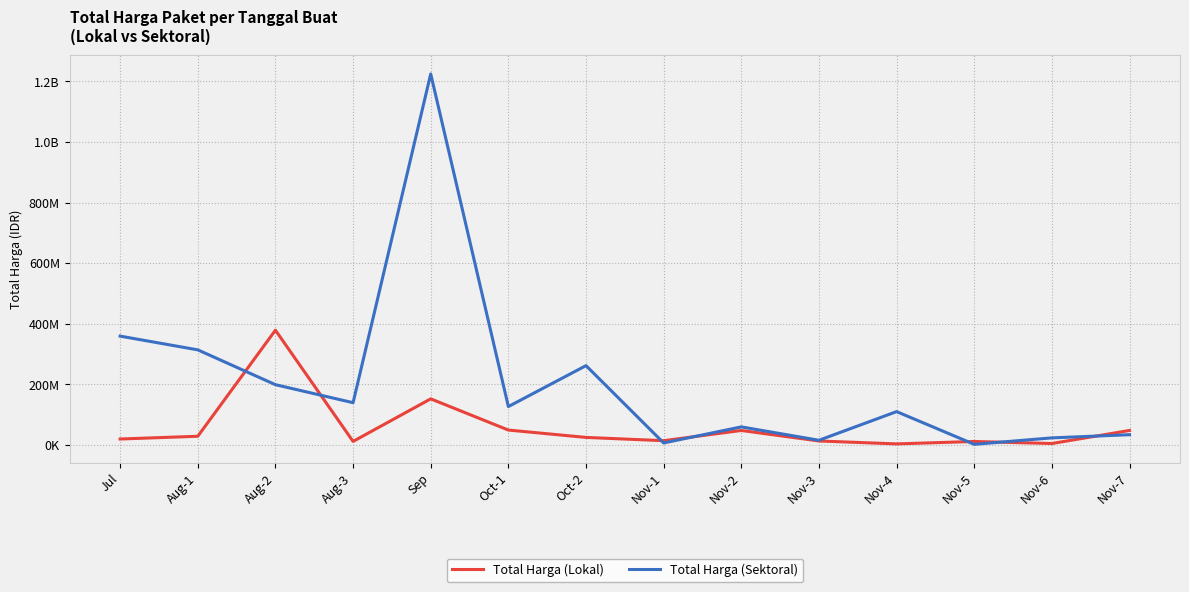

How many intersections are there between Total Harga (Lokal) and Total Harga (Sektoral)?

7